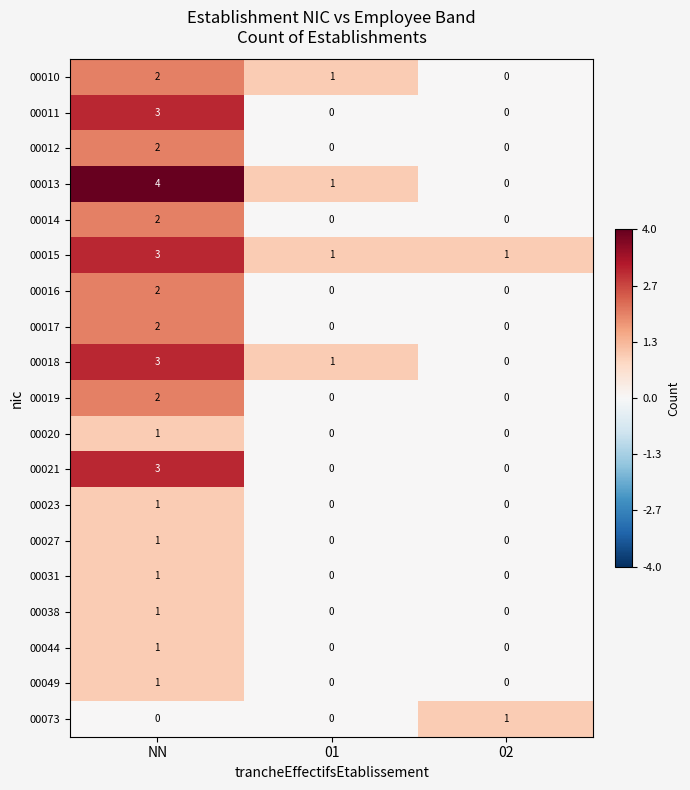

What is the greatest value displayed?

4